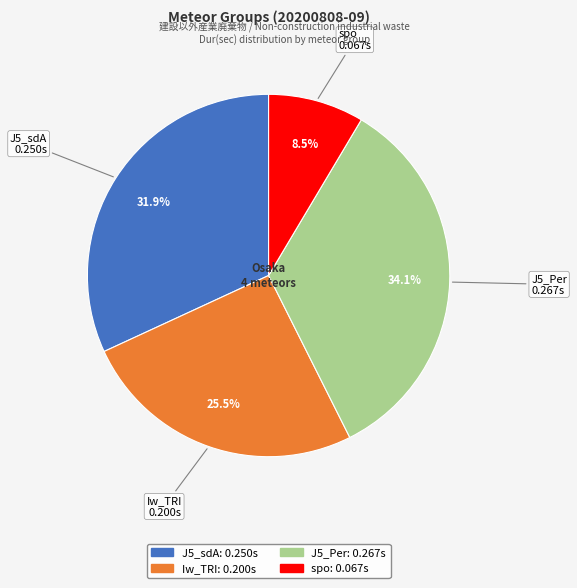

Between J5_Per and Iw_TRI, which is larger?

J5_Per